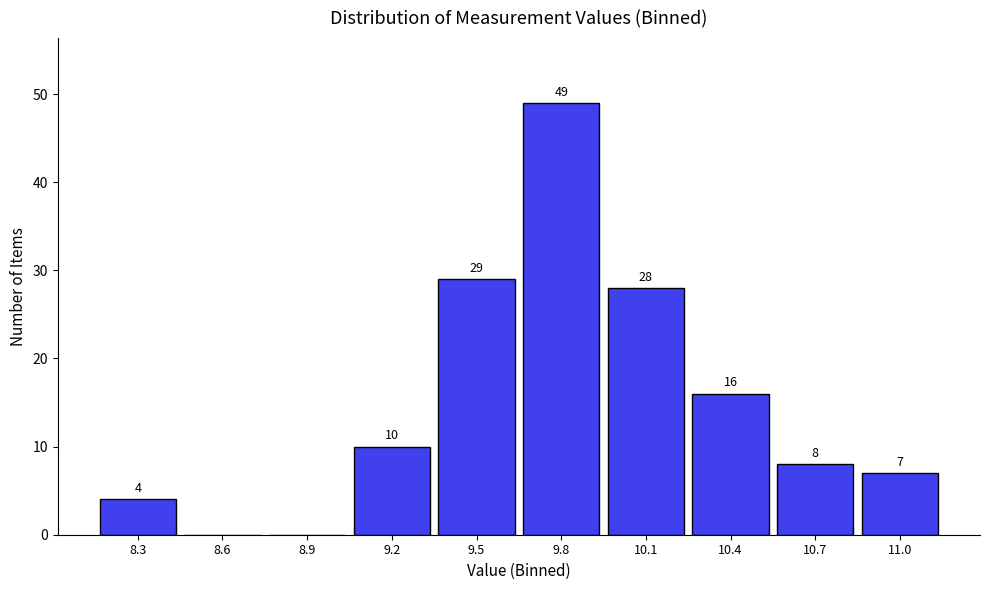

Reading left to right, transcribe all the data shown in this chart.

8.3=4	8.6=0	8.9=0	9.2=10	9.5=29	9.8=49	10.1=28	10.4=16	10.7=8	11.0=7